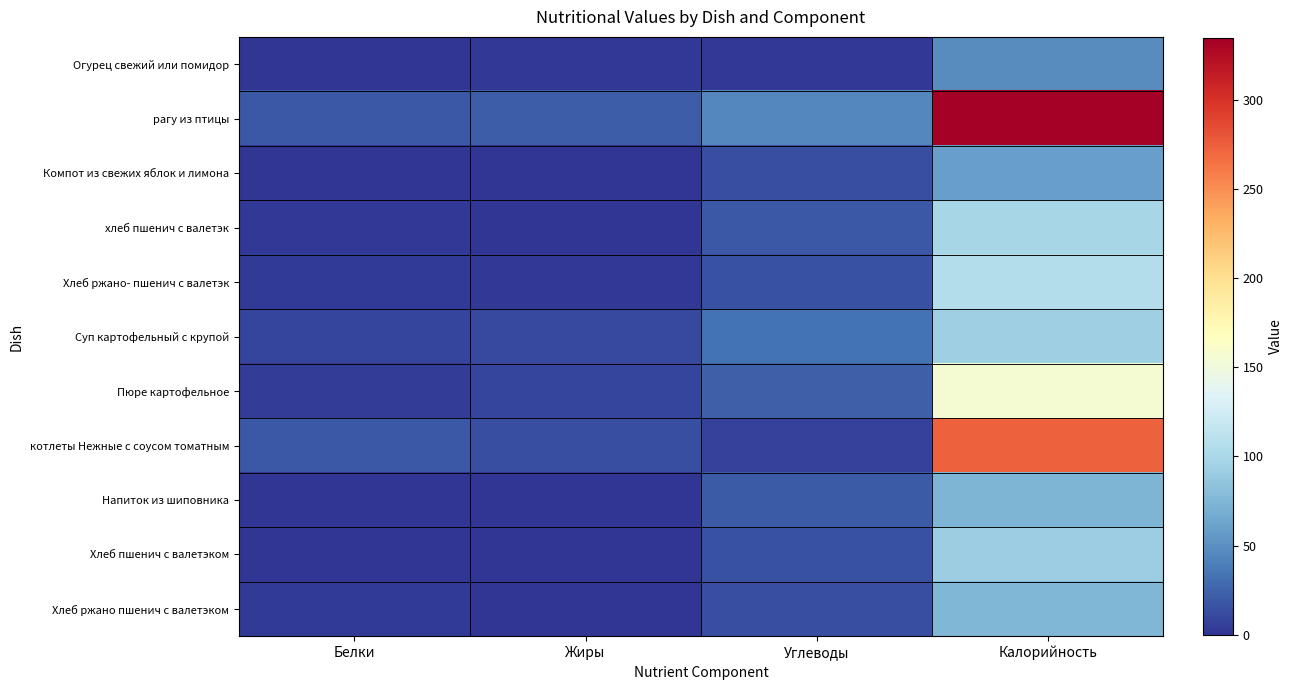

Reading left to right, what are all the values shown in this chart?

Огурец свежий или помидор: Белки=0.5	Жиры=1.6	Углеводы=2.1	Калорийность=47.3
рагу из птицы: Белки=19.3	Жиры=22.1	Углеводы=44.6	Калорийность=334.5
Компот из свежих яблок и лимона: Белки=0.3	Жиры=0.2	Углеводы=14.2	Калорийность=60.0
хлеб пшенич с валетэк: Белки=1.5	Жиры=0.0	Углеводы=18.7	Калорийность=99.0
Хлеб ржано- пшенич с валетэк: Белки=3.7	Жиры=1.6	Углеводы=15.0	Калорийность=107.0
Суп картофельный с крупой: Белки=8.9	Жиры=10.9	Углеводы=33.7	Калорийность=93.8
Пюре картофельное: Белки=4.0	Жиры=9.0	Углеводы=23.0	Калорийность=156.0
котлеты Нежные с соусом томатным: Белки=18.9	Жиры=13.1	Углеводы=7.2	Калорийность=274.0
Напиток из шиповника: Белки=0.0	Жиры=0.0	Углеводы=20.0	Калорийность=74.0
Хлеб пшенич с валетэком: Белки=1.0	Жиры=0.0	Углеводы=15.0	Калорийность=92.0
Хлеб ржано пшенич с валетэком: Белки=3.0	Жиры=1.0	Углеводы=14.0	Калорийность=75.0